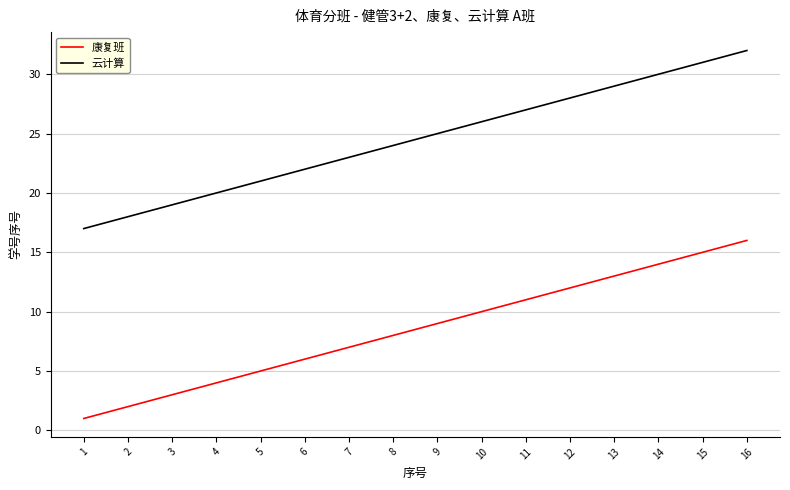

How many lines are shown in the chart?

2